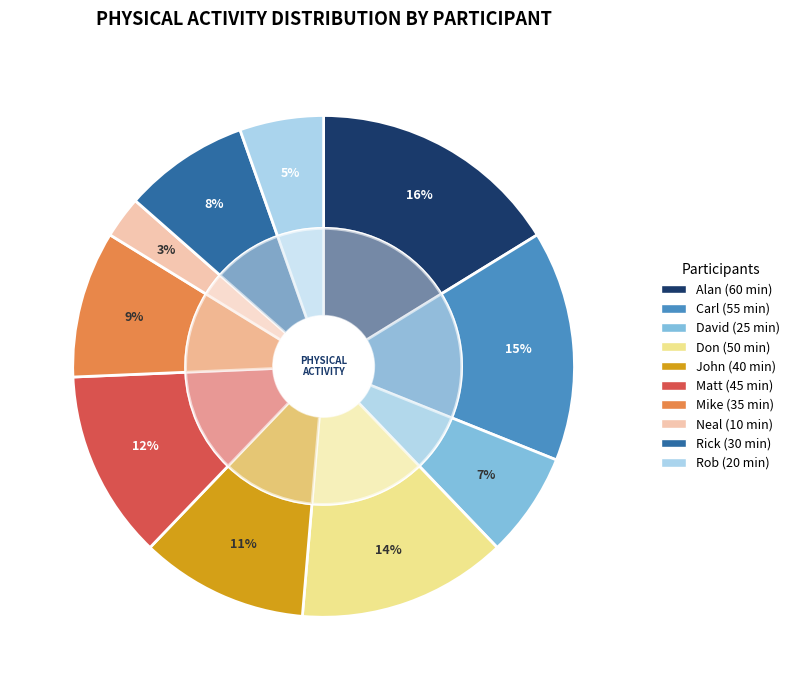

What is the change in value from John to Neal?

-30